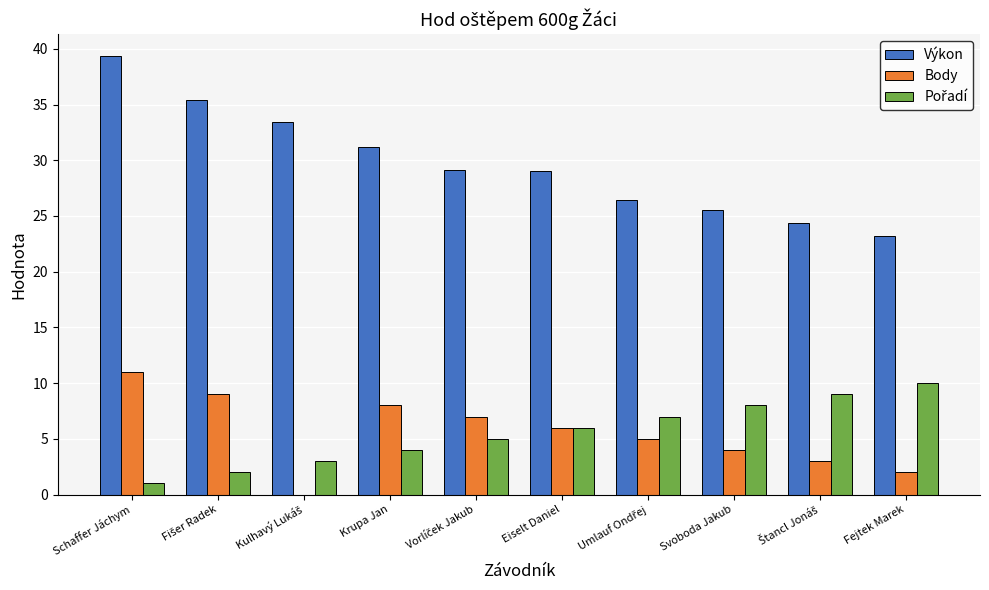

Are the bars horizontal?

No